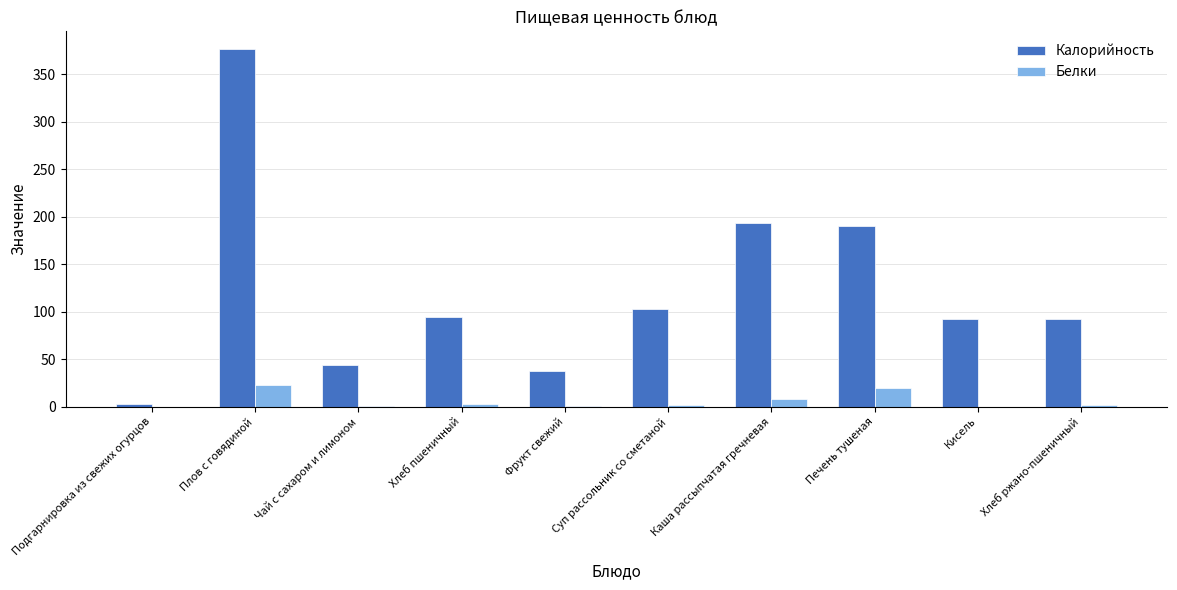

Which category has the highest value across all series?

Плов с говядиной